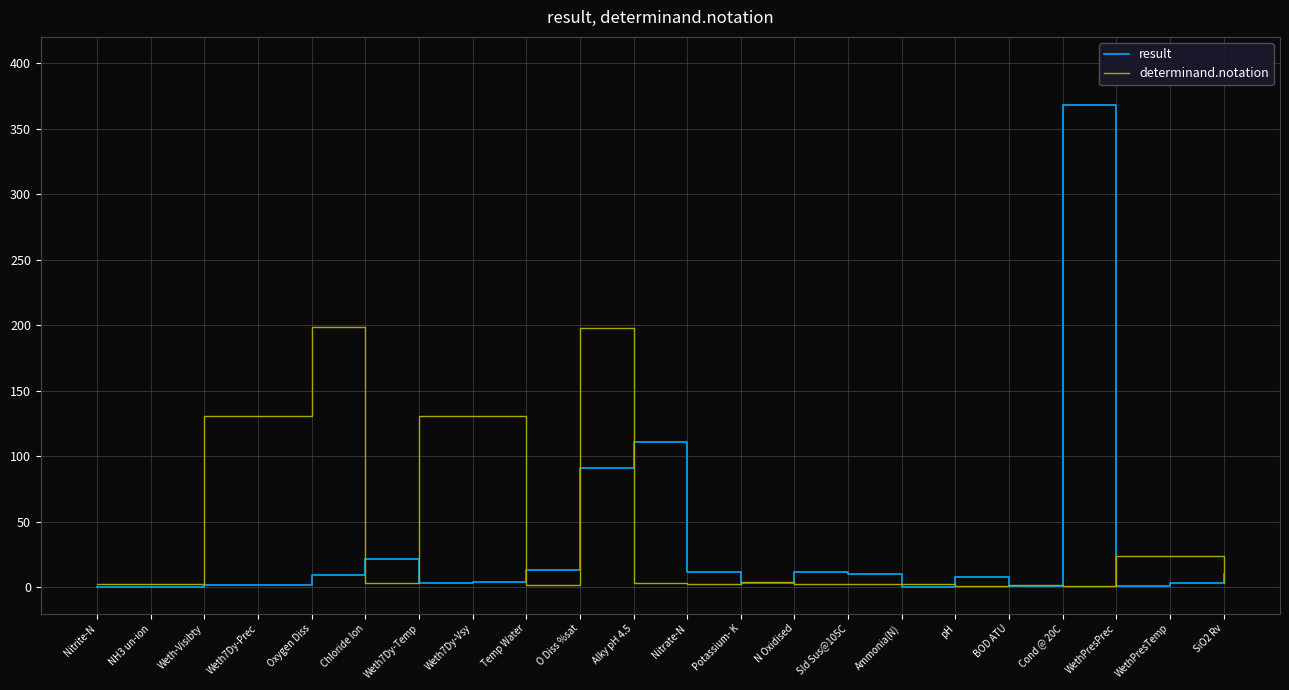

Is it true that result equals 13.3 at Temp Water?

True